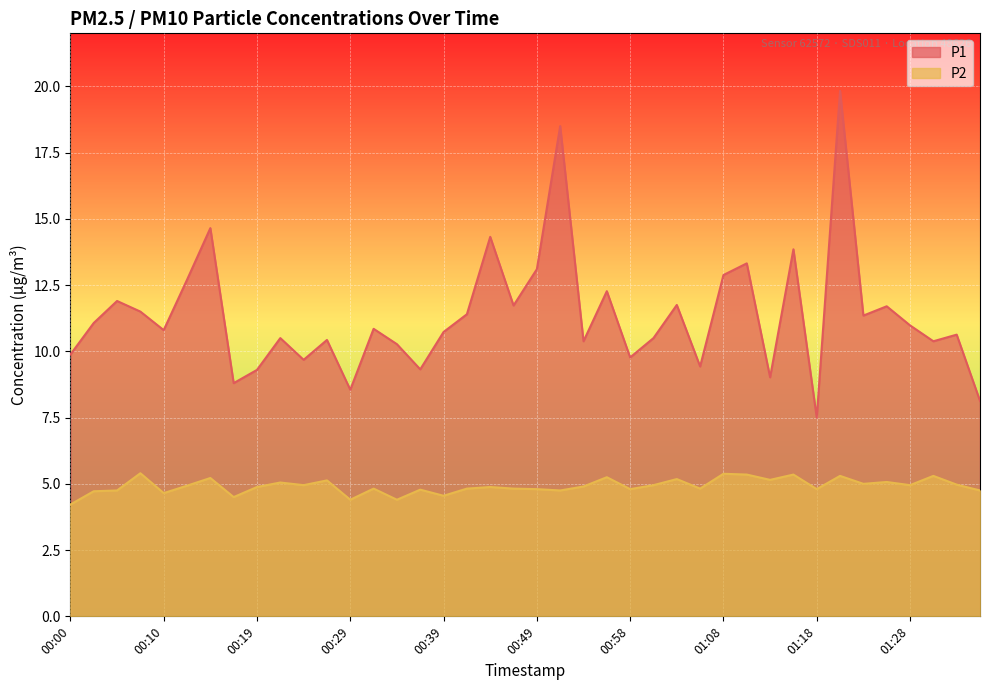

The value of P1 at 00:49 is 17.9. True or false?

False